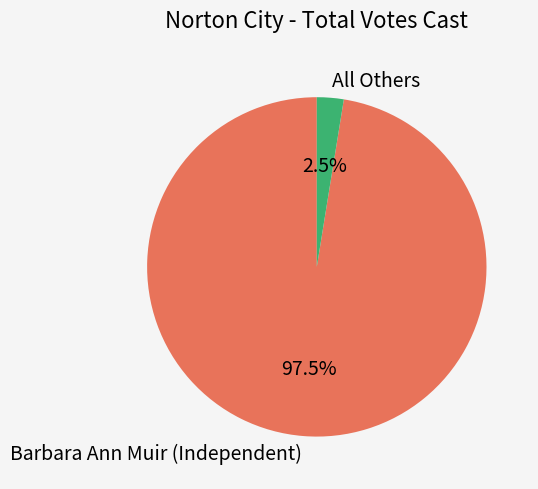

Count the number of slices in the pie.

2